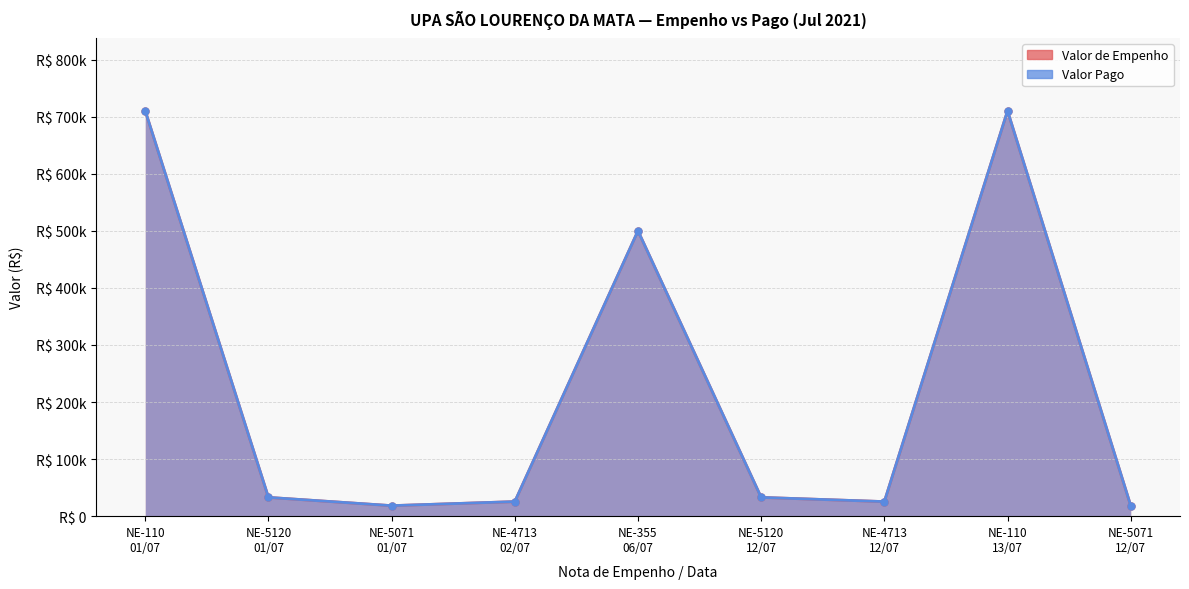

What is the smallest value displayed?

18406.1